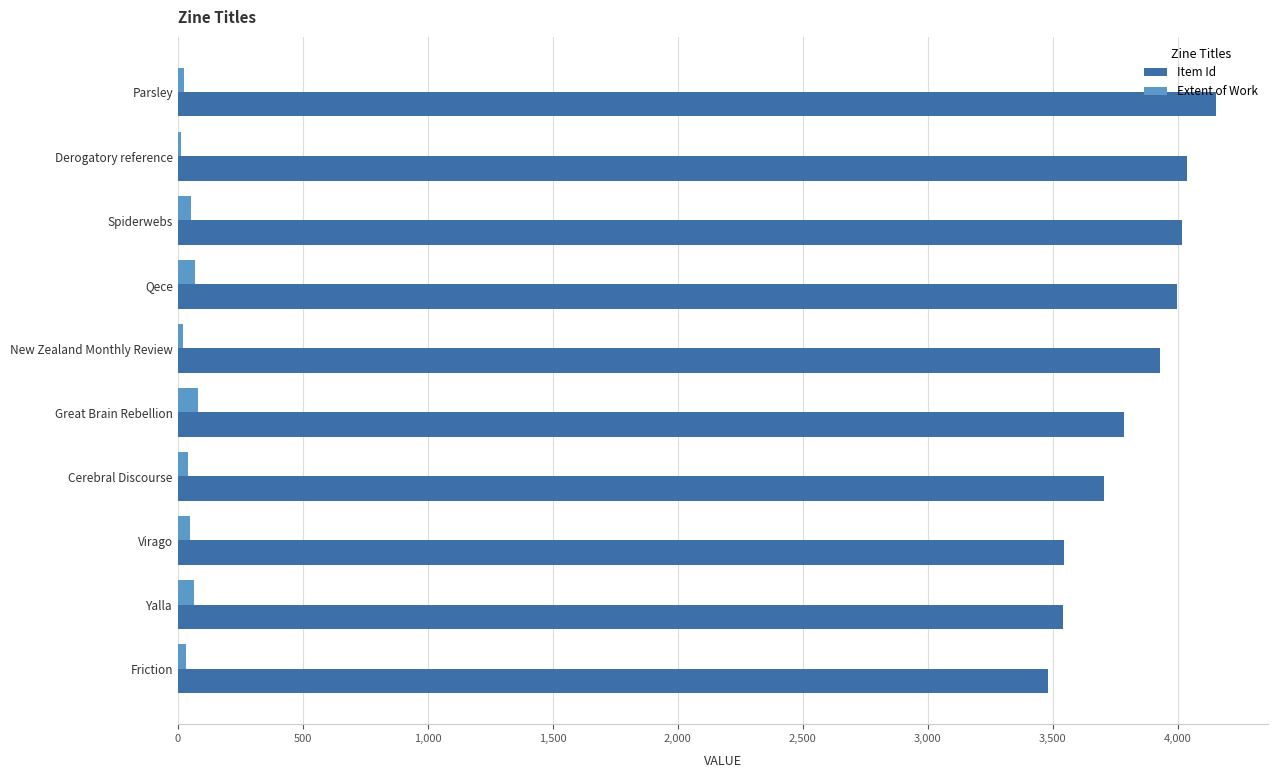

Which series has the widest spread of values?

Item Id